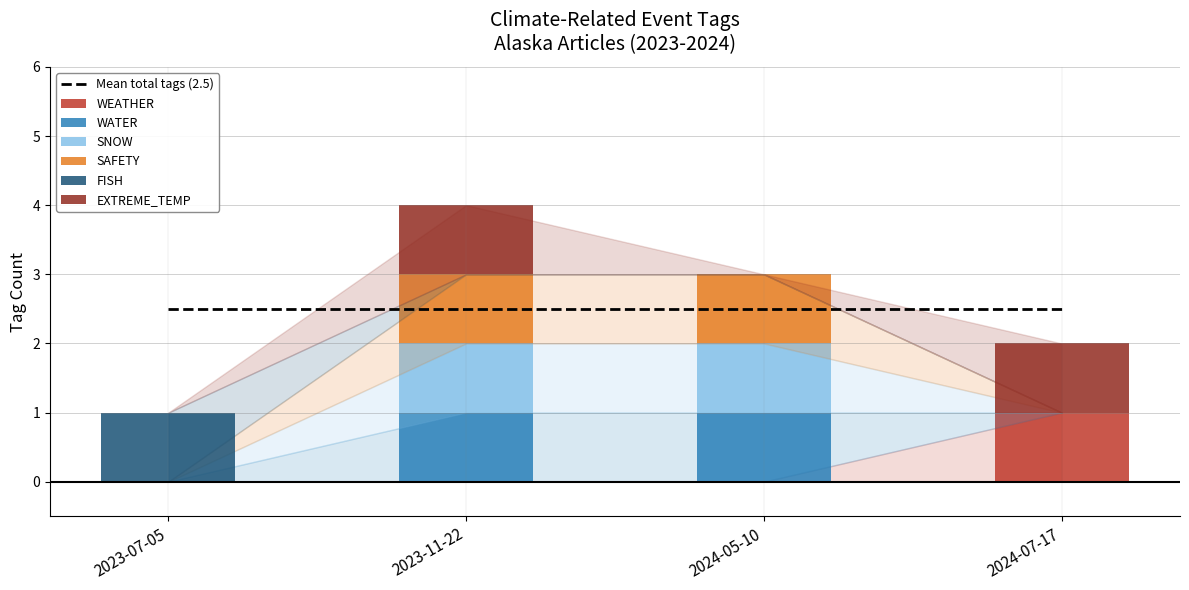

True or false: SNOW has a value of -1 at 2024-07-17.

False